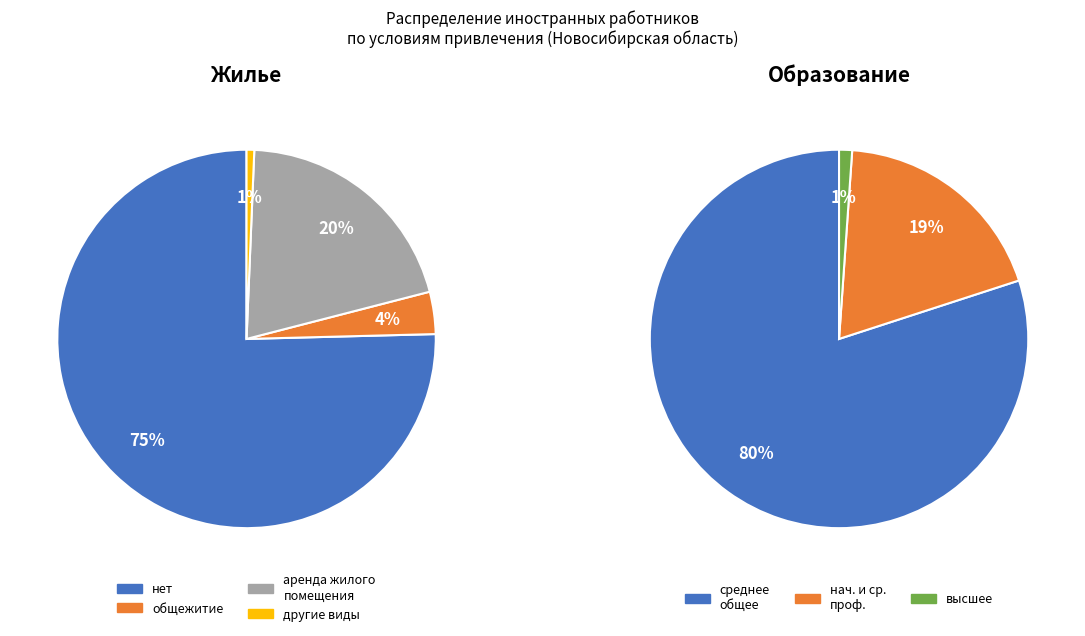

Is there any slice that represents more than half of the pie?

Yes